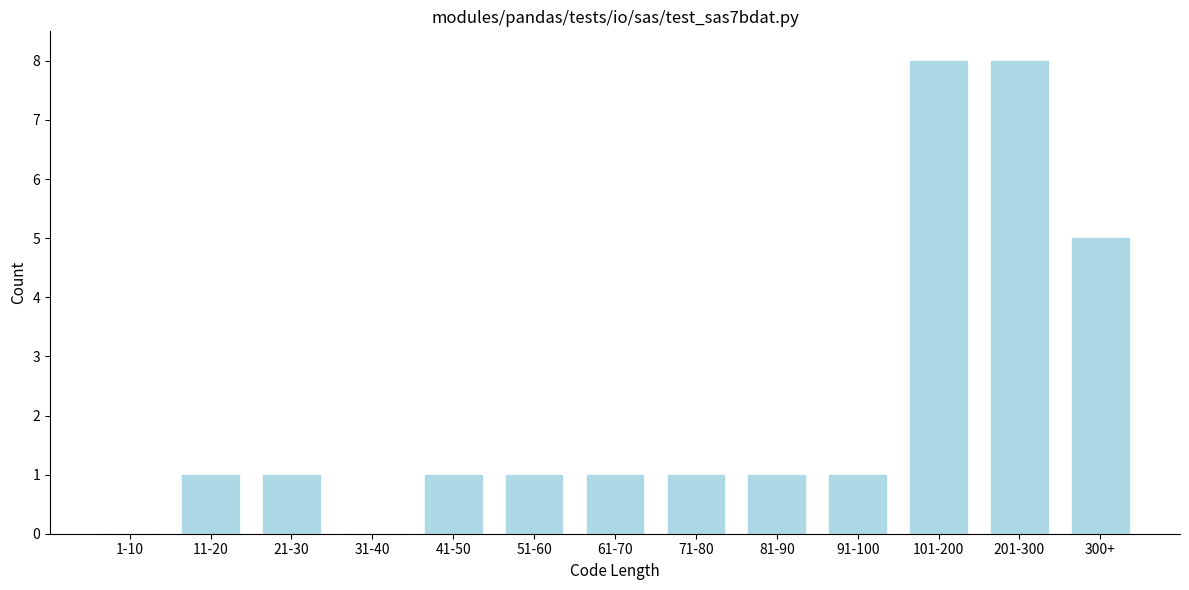

Reading right to left, what are all the values shown in this chart?

300+=5	201-300=8	101-200=8	91-100=1	81-90=1	71-80=1	61-70=1	51-60=1	41-50=1	31-40=0	21-30=1	11-20=1	1-10=0